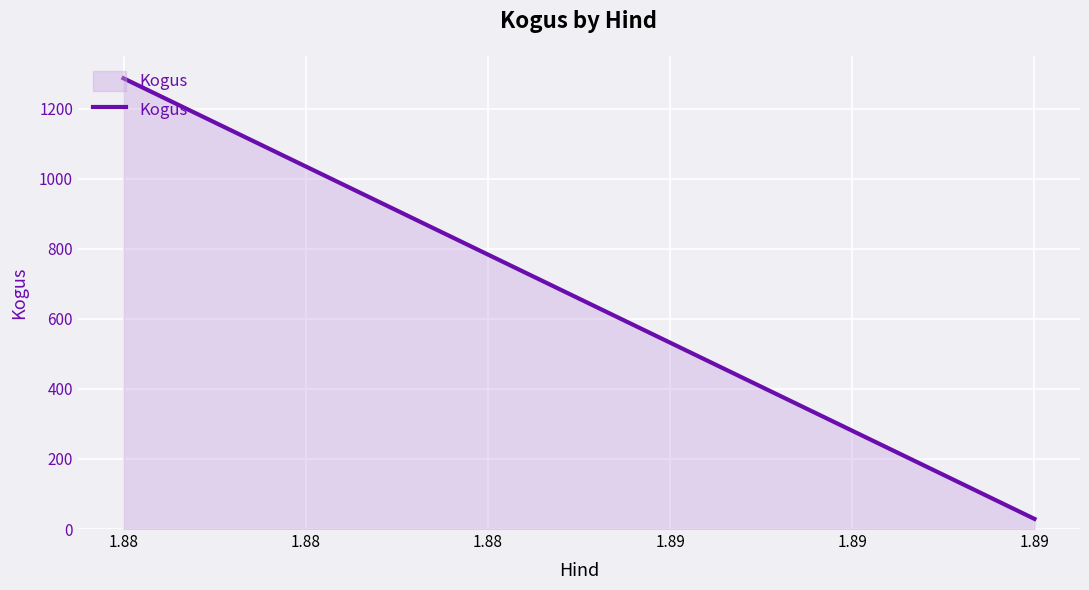

Count the values in the range 29 to 1287.

2